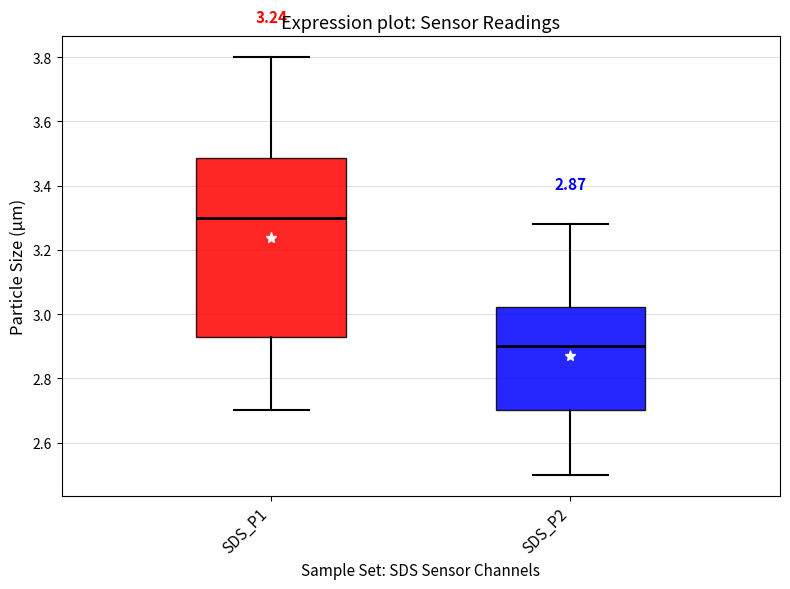

Which box is the tallest, from its lower edge to its upper edge?

SDS_P1